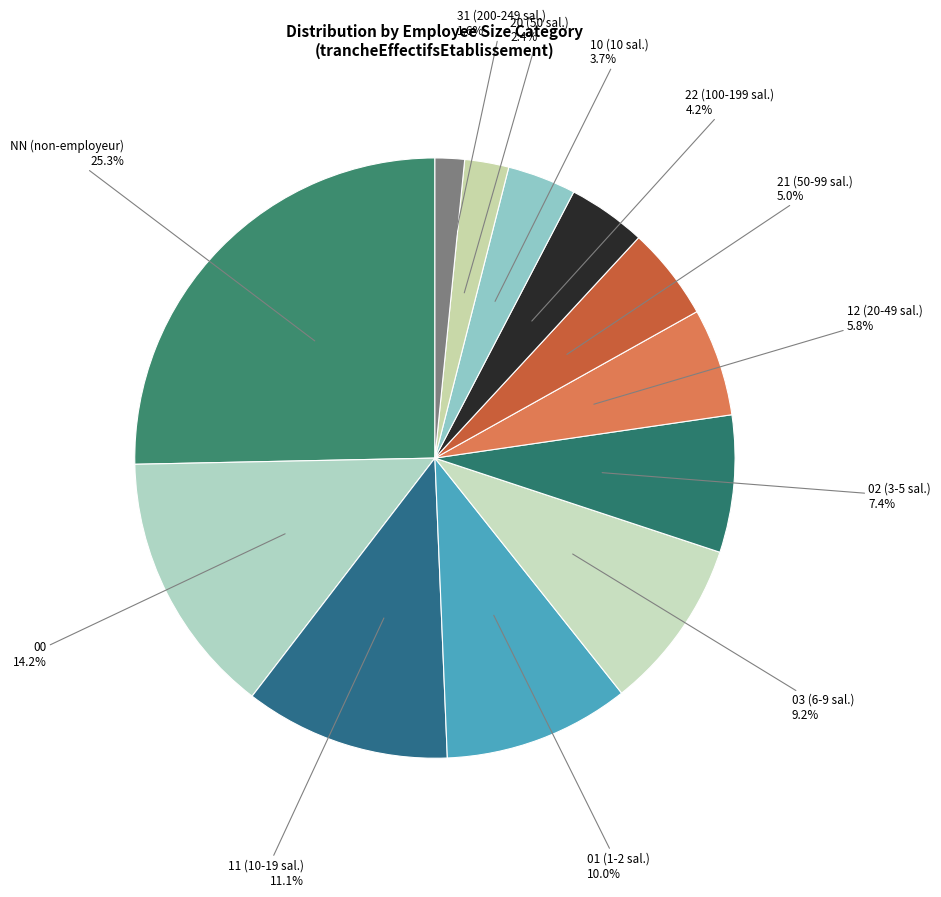

Rank the categories by value from lowest to highest.

31, 20, 10, 22, 21, 12, 02, 03, 01, 11, 00, NN